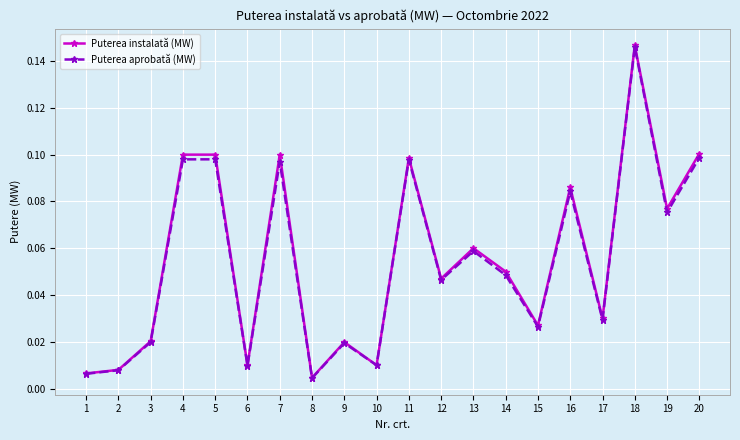

Which series has the largest range (max minus min)?

Puterea instalată (MW)